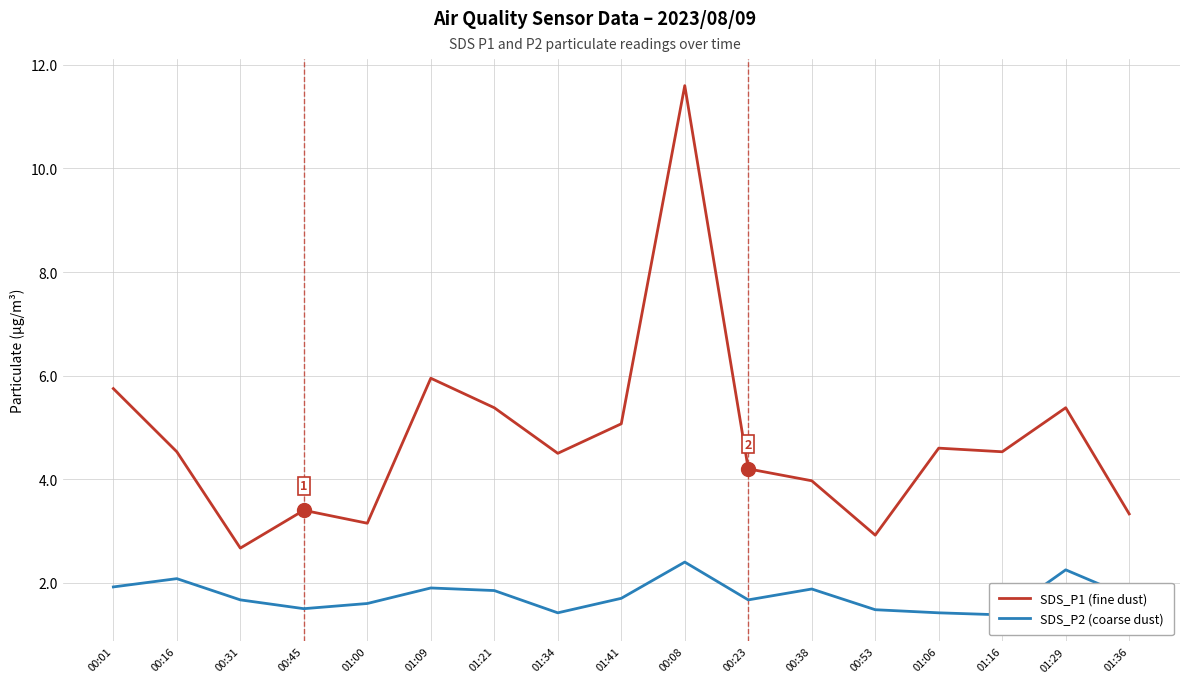

Reading left to right, extract all data points from this chart.

SDS_P1 (fine dust): 00:01=5.8	00:16=4.5	00:31=2.7	00:45=3.4	01:00=3.1	01:09=6.0	01:21=5.4	01:34=4.5	01:41=5.1	00:08=11.6	00:23=4.2	00:38=4.0	00:53=2.9	01:06=4.6	01:16=4.5	01:29=5.4	01:36=3.3
SDS_P2 (coarse dust): 00:01=1.9	00:16=2.1	00:31=1.7	00:45=1.5	01:00=1.6	01:09=1.9	01:21=1.9	01:34=1.4	01:41=1.7	00:08=2.4	00:23=1.7	00:38=1.9	00:53=1.5	01:06=1.4	01:16=1.4	01:29=2.2	01:36=1.7